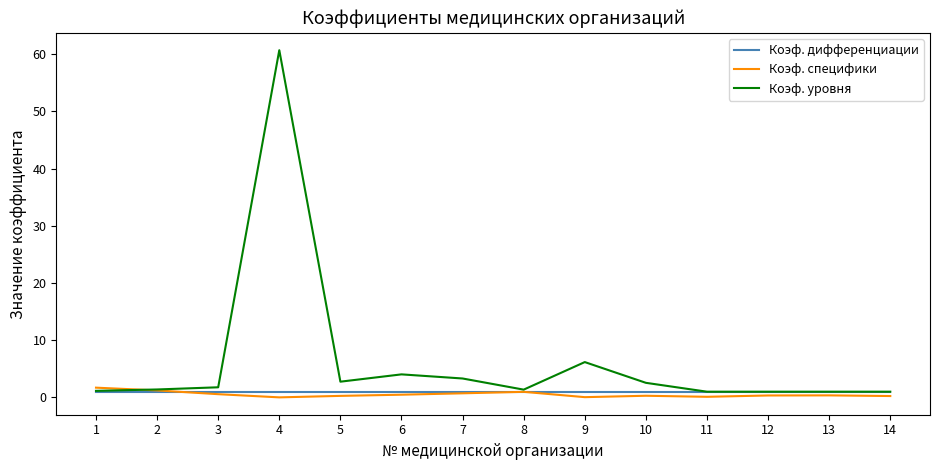

What is the spread (max minus min) of values at 4?

60.7